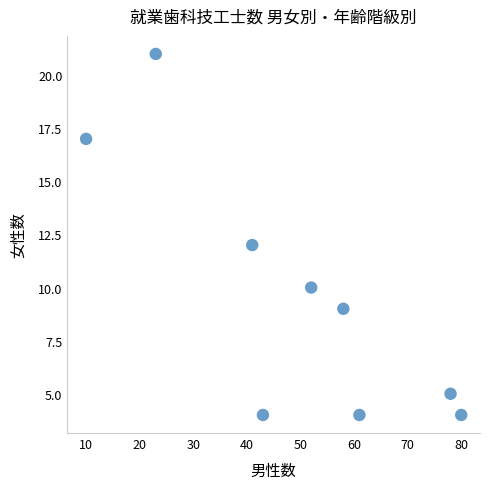

What is the average Y value?

10